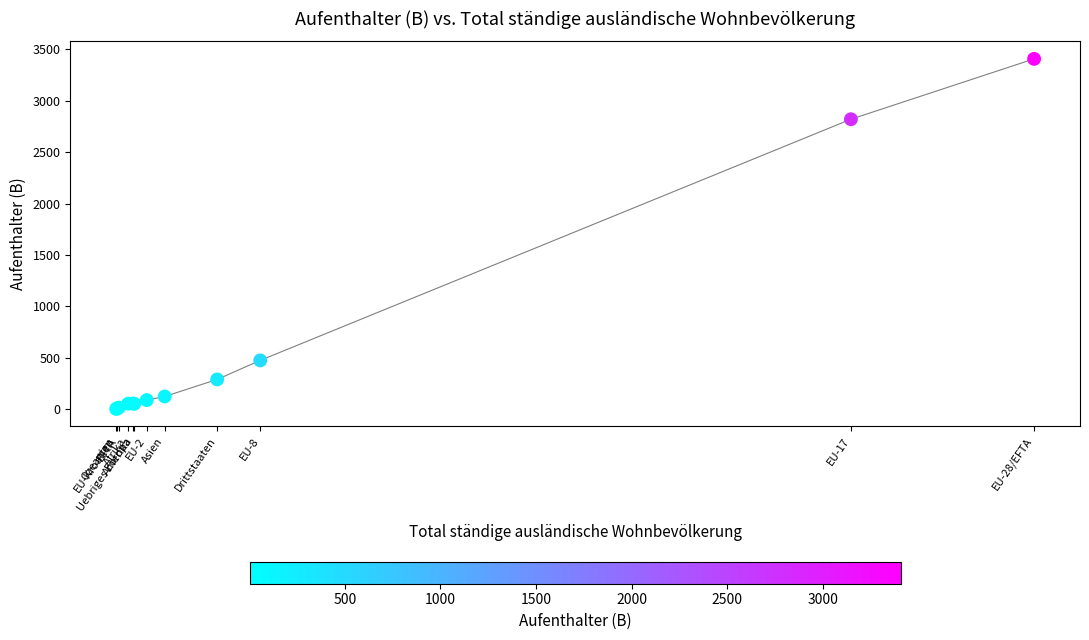

What Y value in the scatter plot is closest to 1705?

2820